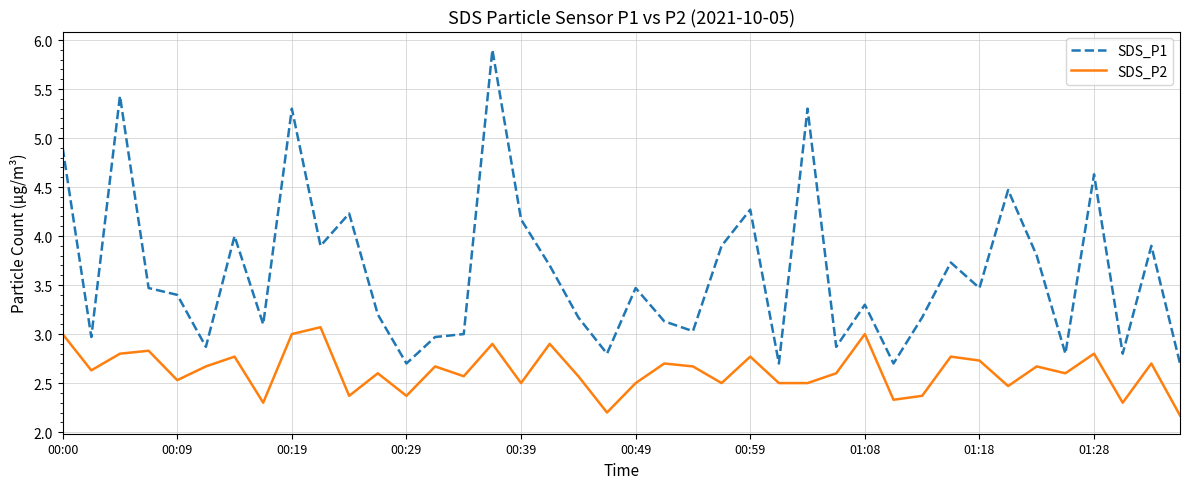

Which series has the largest range (max minus min)?

SDS_P1